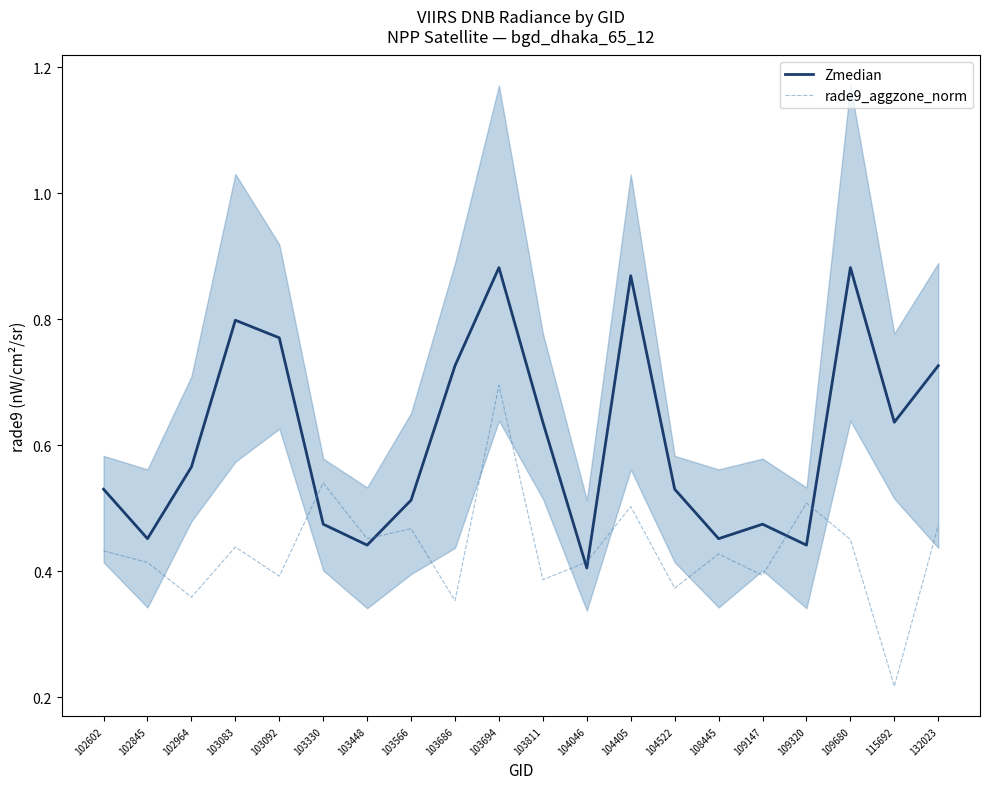

What is the value of the Zmedian point at the 11th from the left?

0.6